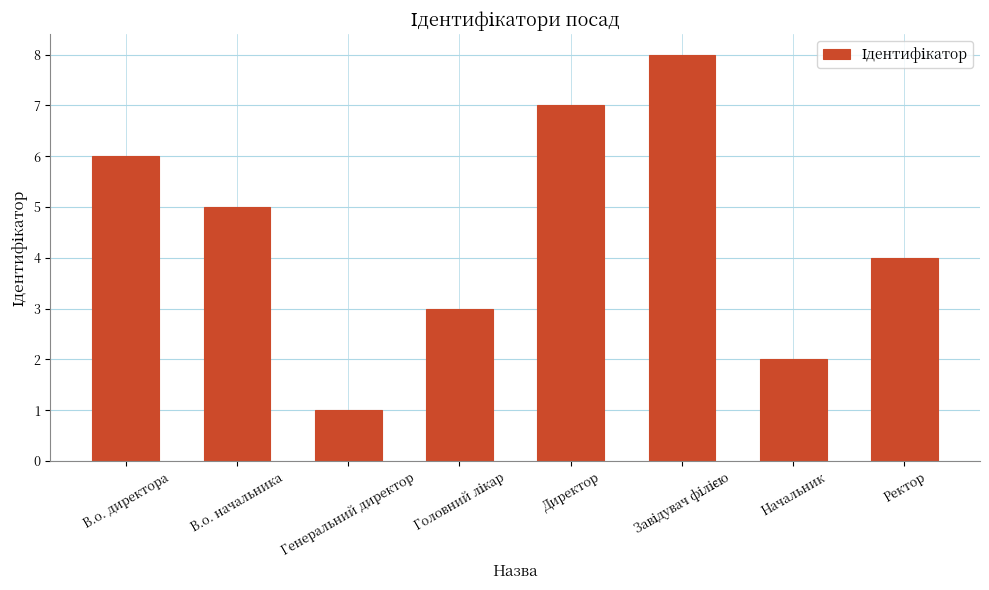

Is it true that the value at В.о. директора is 6?

True